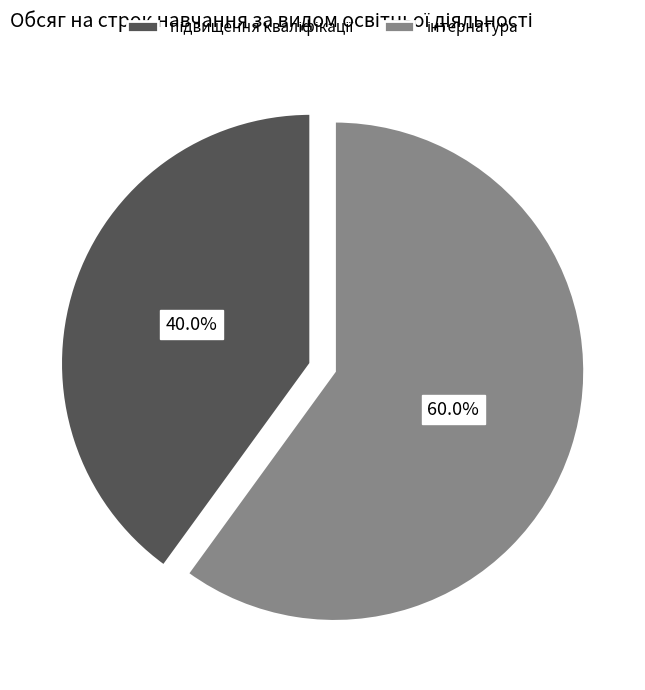

Is there any slice that represents more than half of the pie?

Yes